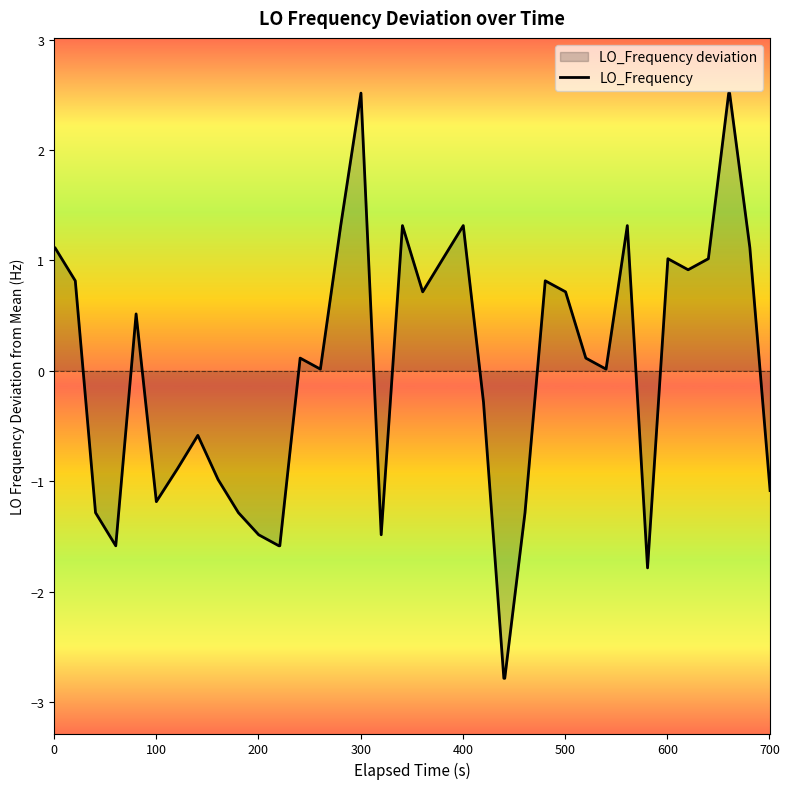

What is the maximum value shown in the chart?

2.5